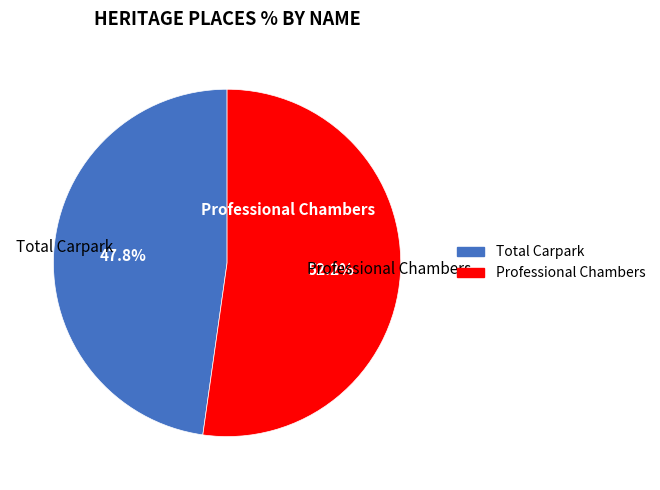

Which has a higher value, Total Carpark or Professional Chambers?

Professional Chambers